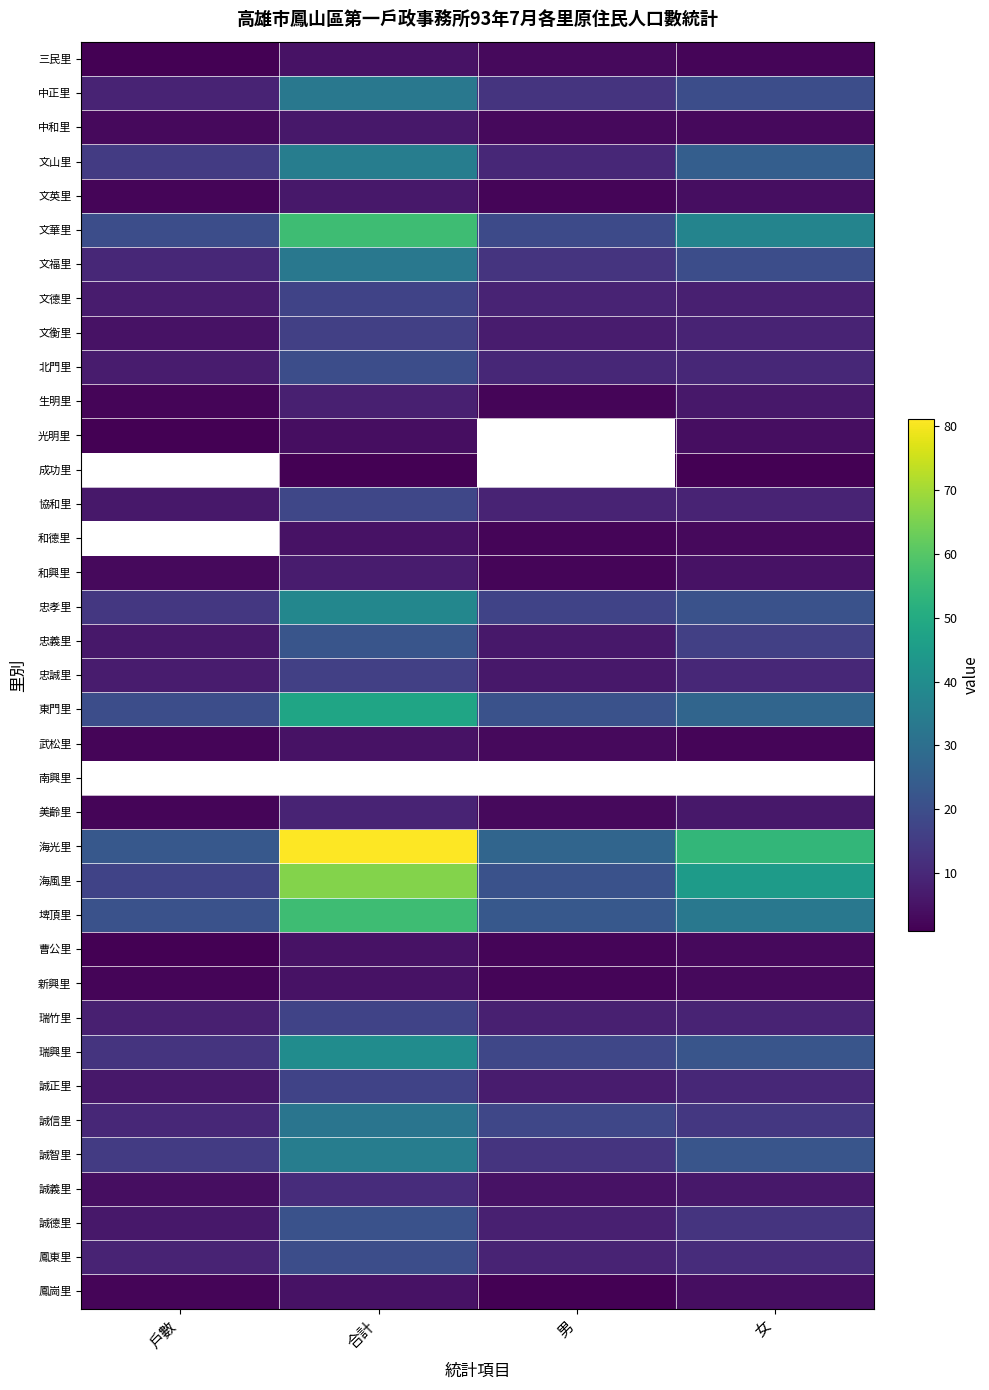

What is the difference between the 誠義里 values at 戶數 and 女?

2.0